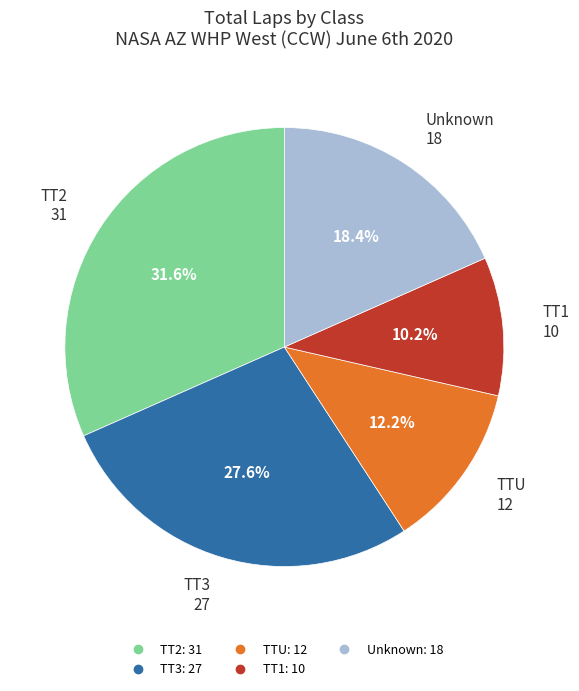

Is there a majority slice in this chart?

No